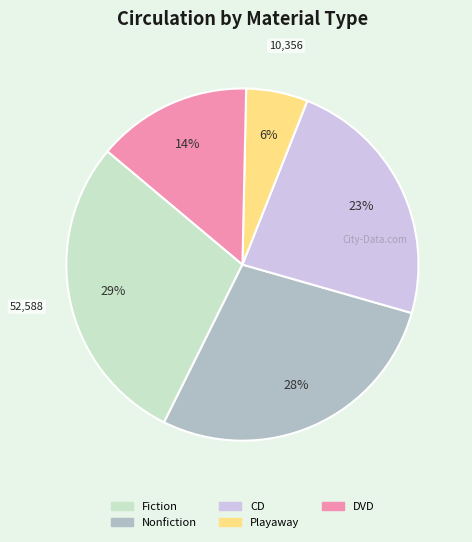

Rank the categories by value from highest to lowest.

Fiction, Nonfiction, CD, DVD, Playaway